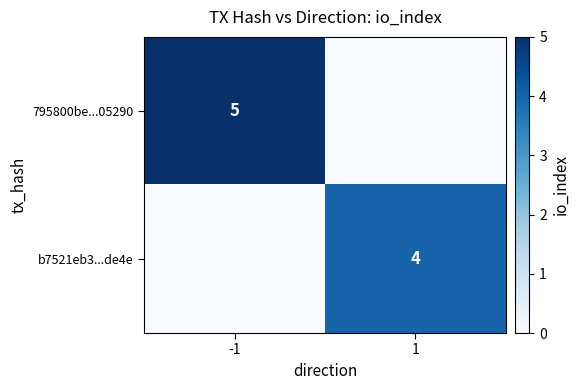

Is it true that 795800be...05290 equals 7 at -1?

False